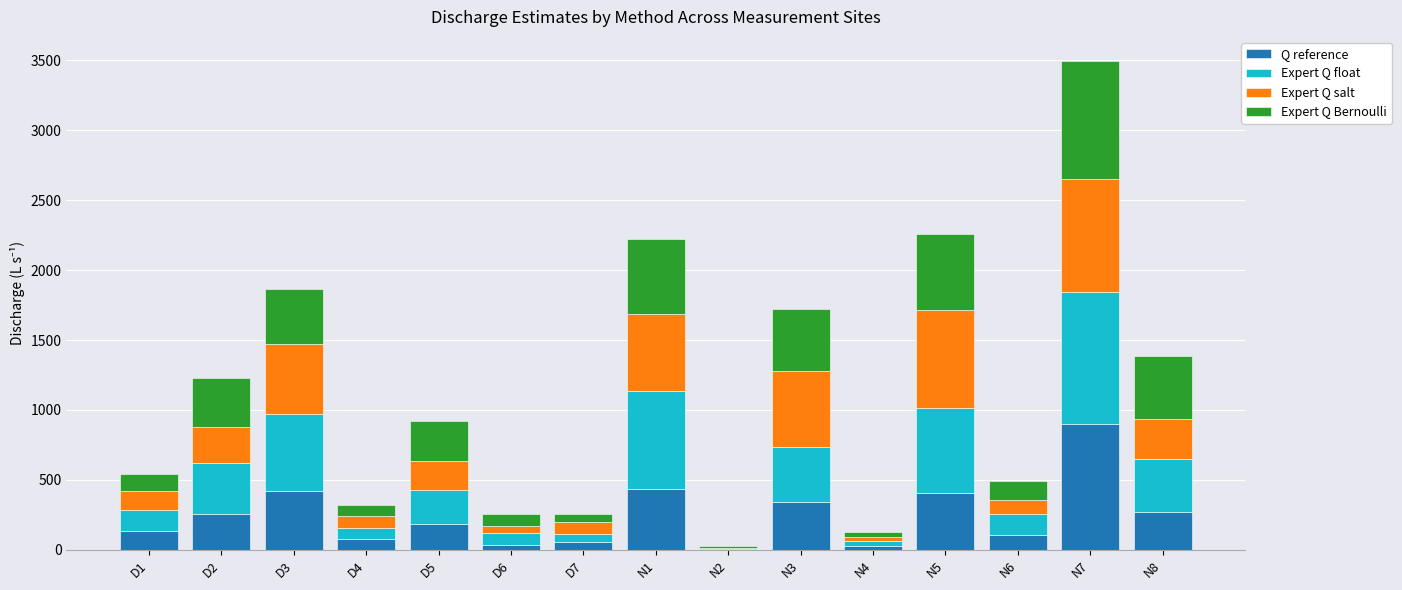

At which label does Q reference reach its peak?

N7